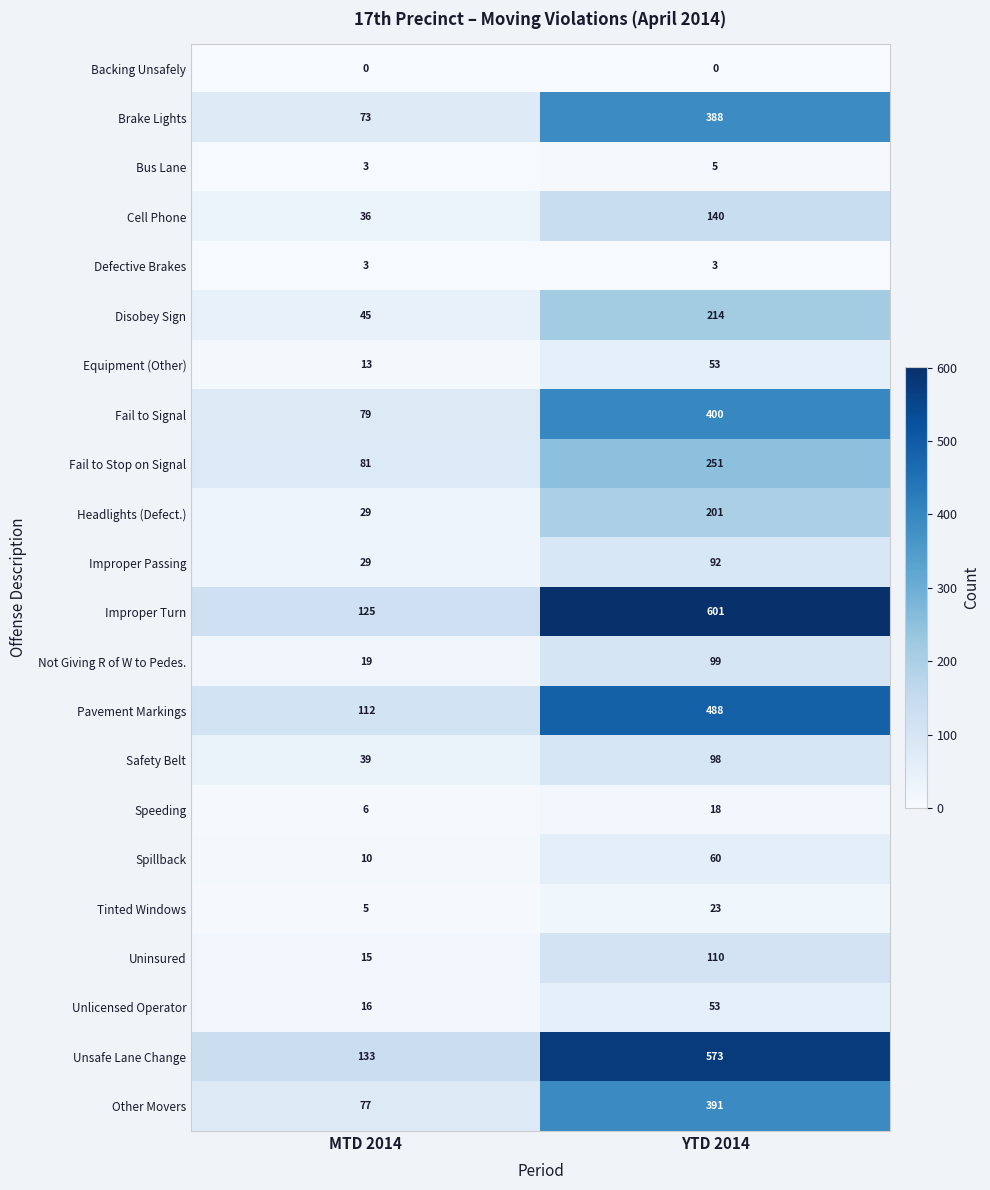

What is the average value of the Unsafe Lane Change series?

353